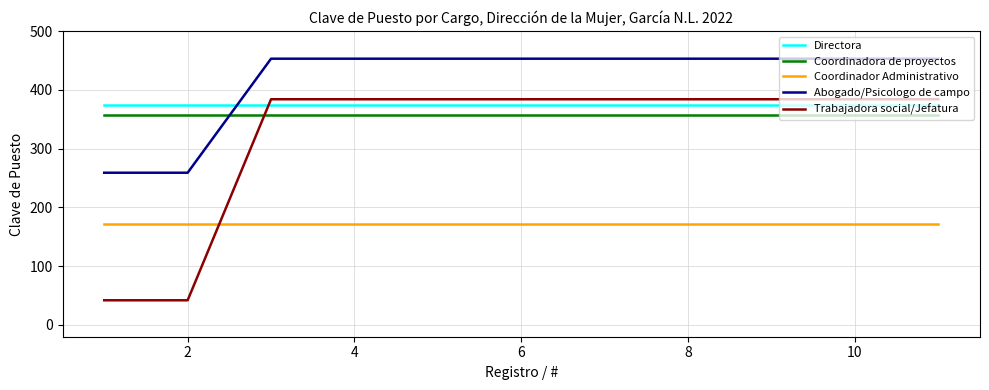

What is the sum of all Coordinador Administrativo values?

1881